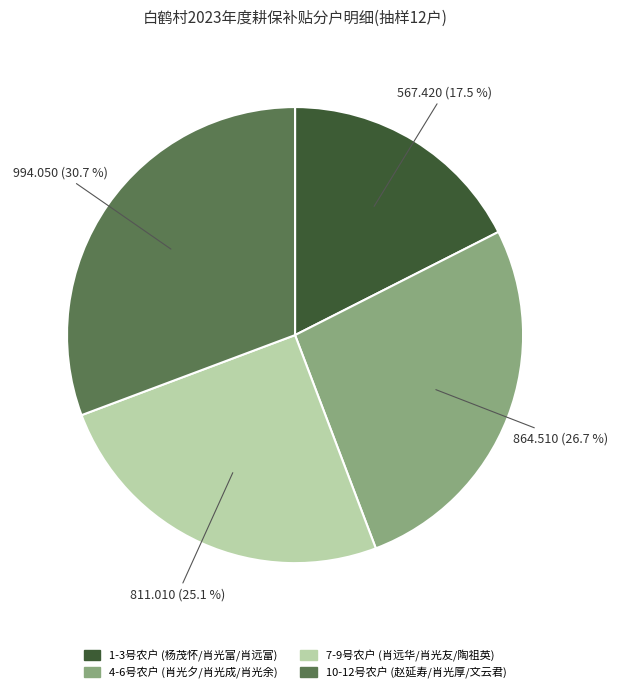

How many slices are in this pie chart?

4